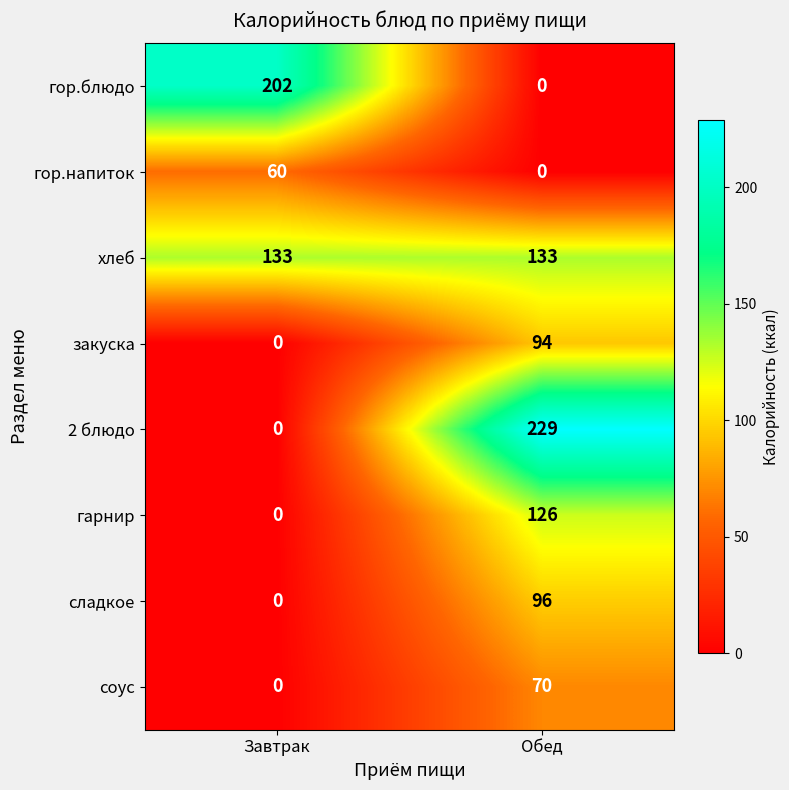

What is the sum of the закуска values at Обед and Завтрак?

94